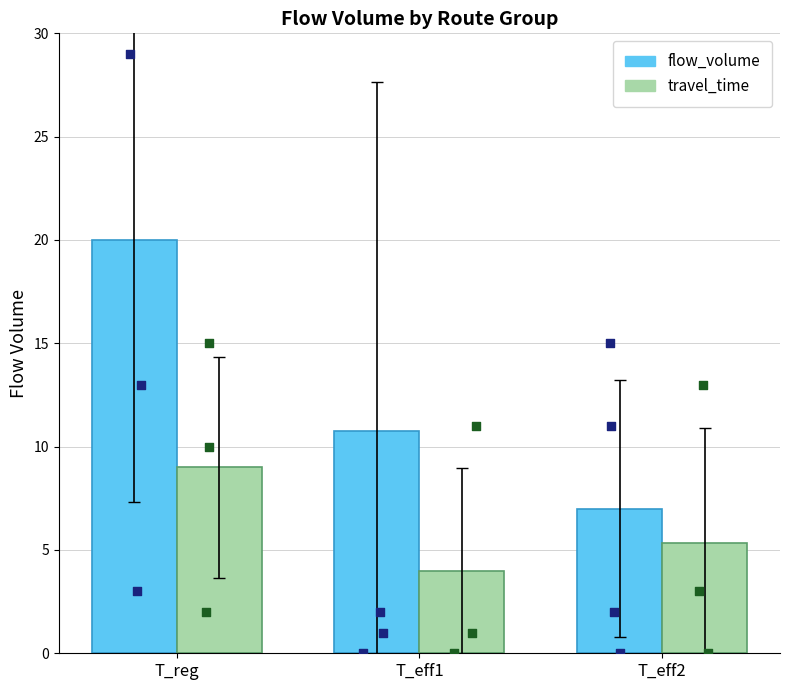

What are all the series names shown in the legend?

flow_volume, travel_time